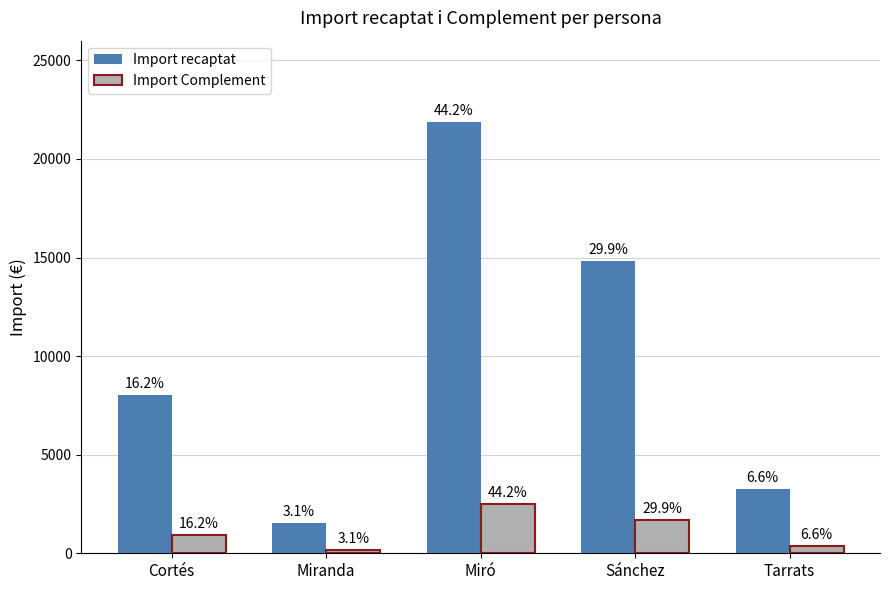

List the series in order of their peak value, lowest first.

Import Complement, Import recaptat